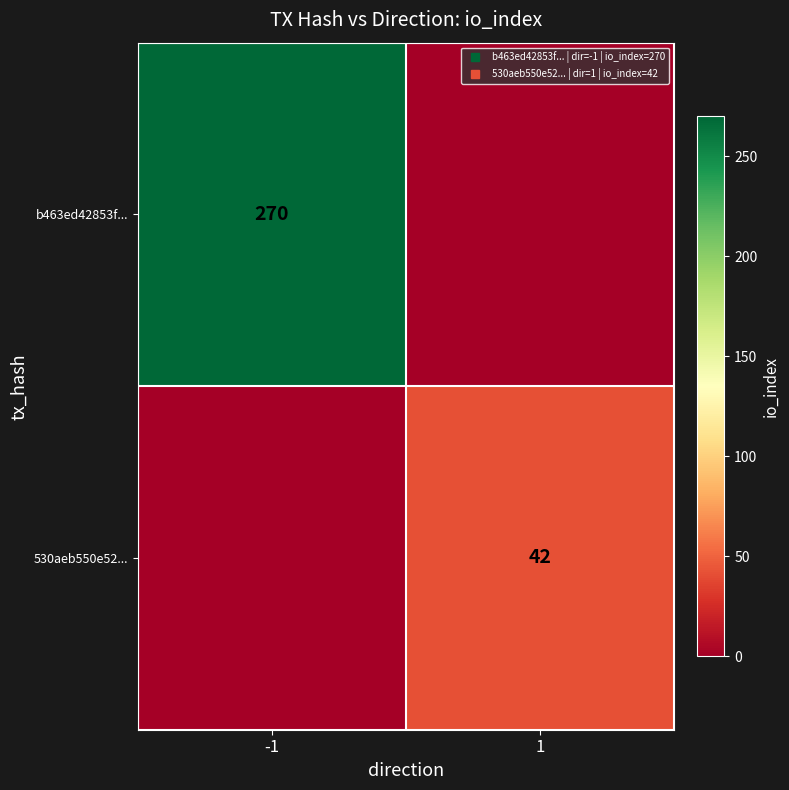

What is the maximum value shown in the chart?

270